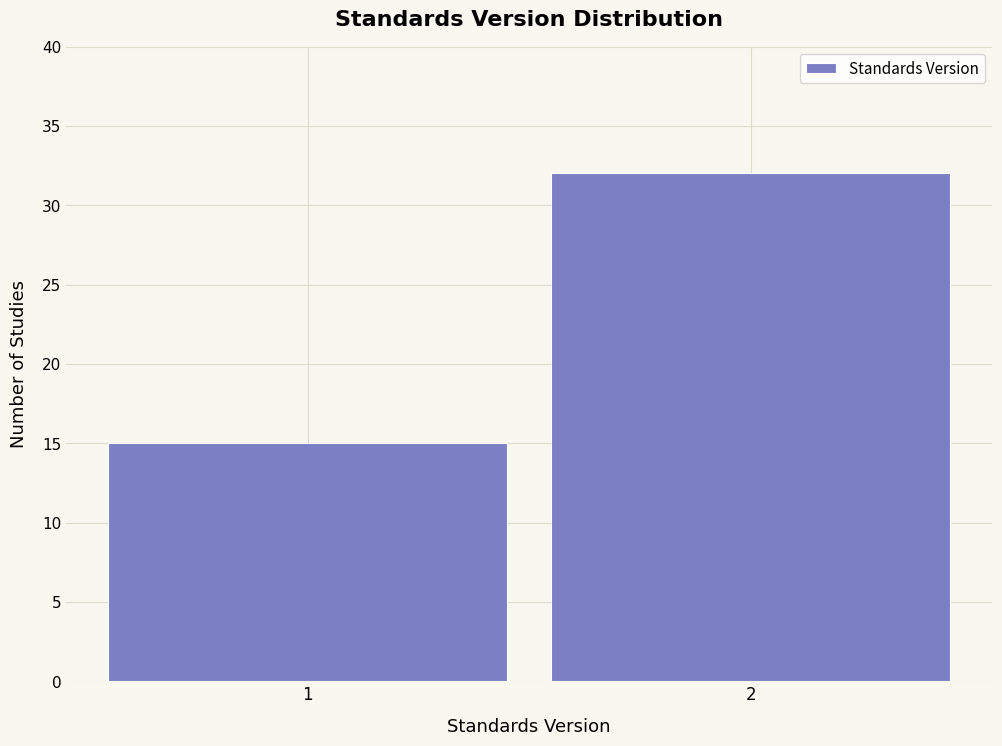

Reading right to left, transcribe all the data shown in this chart.

32	15